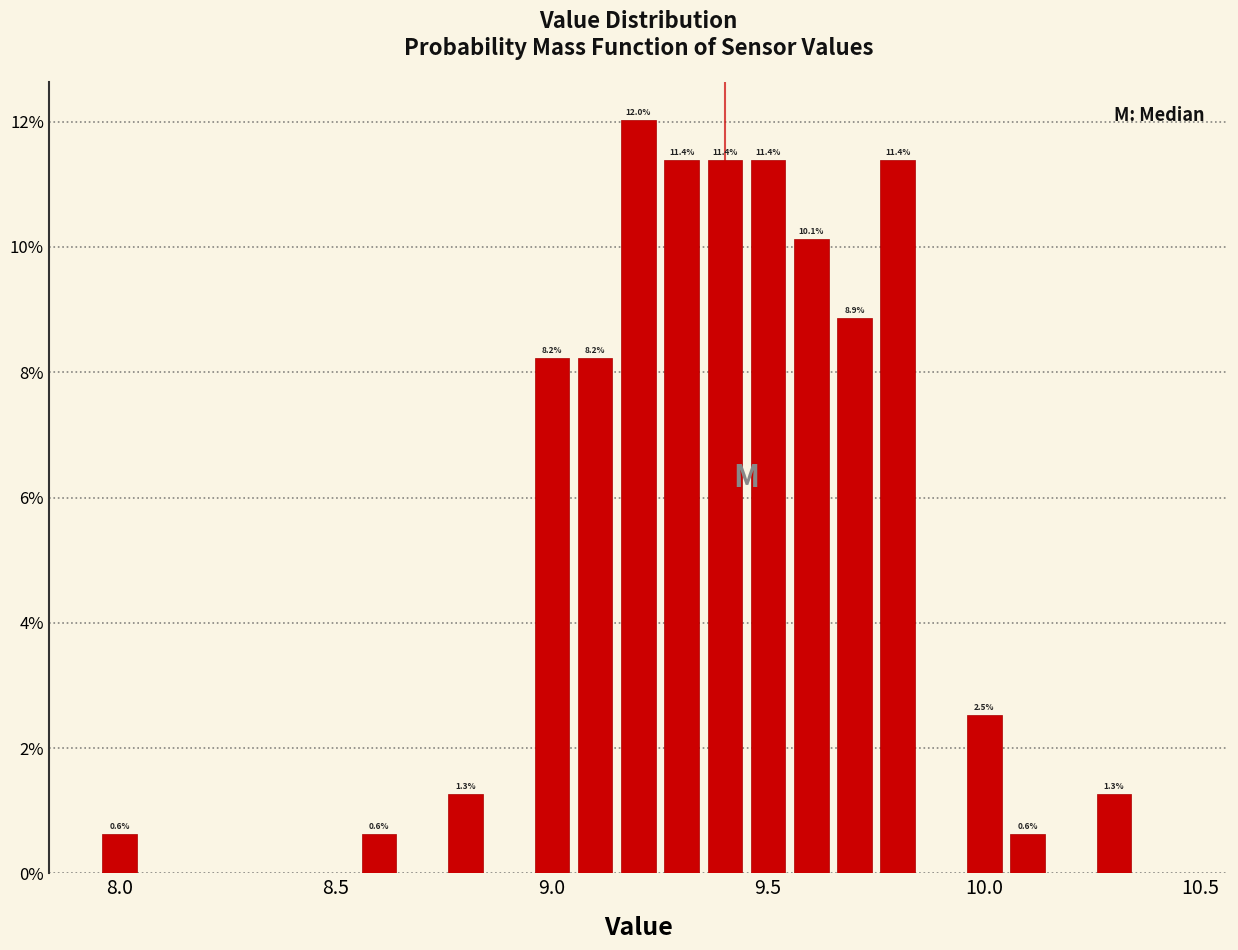

Around what value on the x-axis is the tallest bar? Give the approximate position of its centre, as read against the axis.

9.20